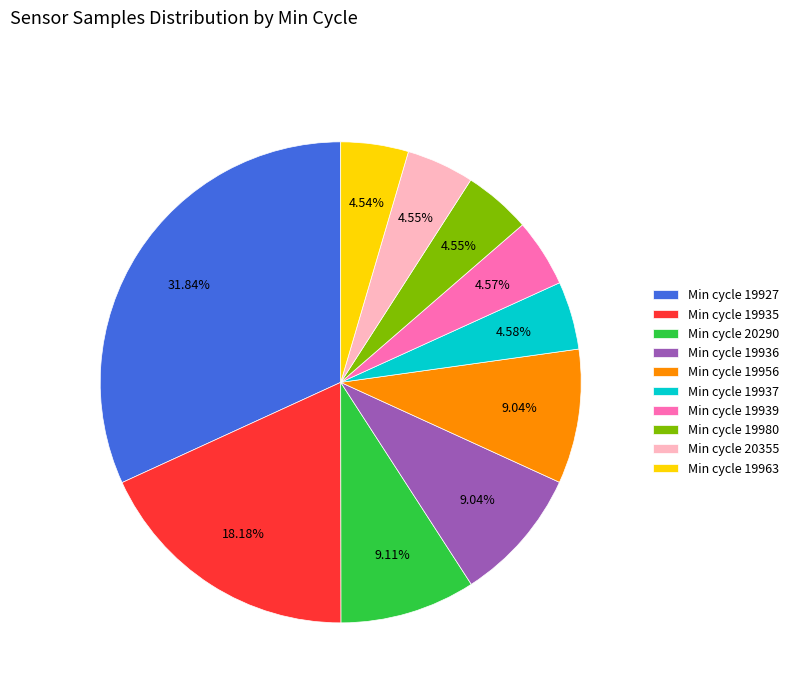

Combined, do Min cycle 19963 and Min cycle 19980 account for over 50%?

No